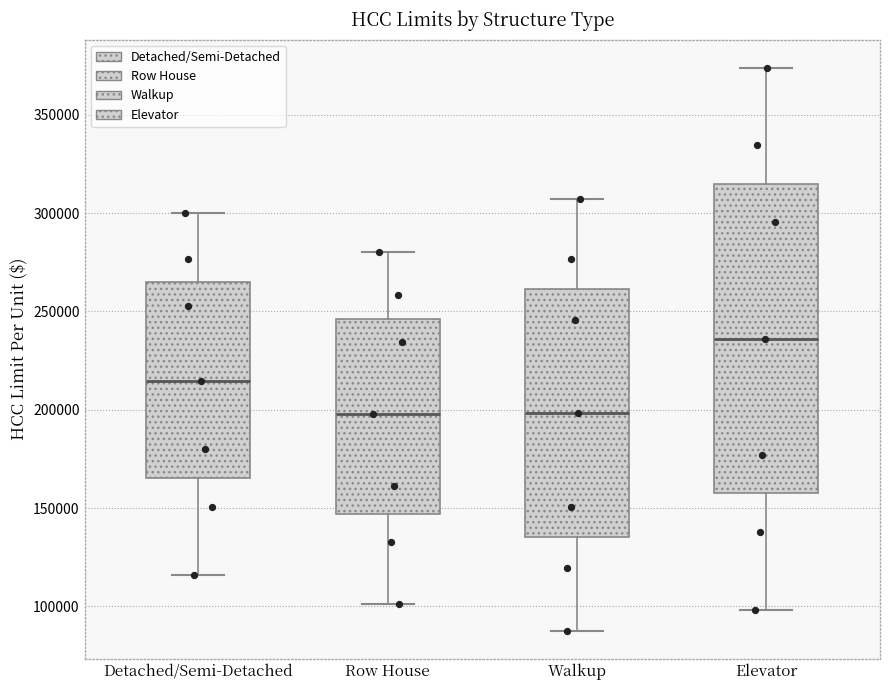

Reading left to right, transcribe this box plot: for each box, give where its median line is, the range the box spans, and where its two whiskers end, as read against the y-axis. The values are not printed on the chart, so give them approximately, as read against the axis.

Detached/Semi-Detached: median 215000, box 165000 to 265000, whiskers 115000 to 300000
Row House: median 200000, box 145000 to 245000, whiskers 100000 to 280000
Walkup: median 200000, box 135000 to 260000, whiskers 90000 to 305000
Elevator: median 235000, box 155000 to 315000, whiskers 100000 to 375000